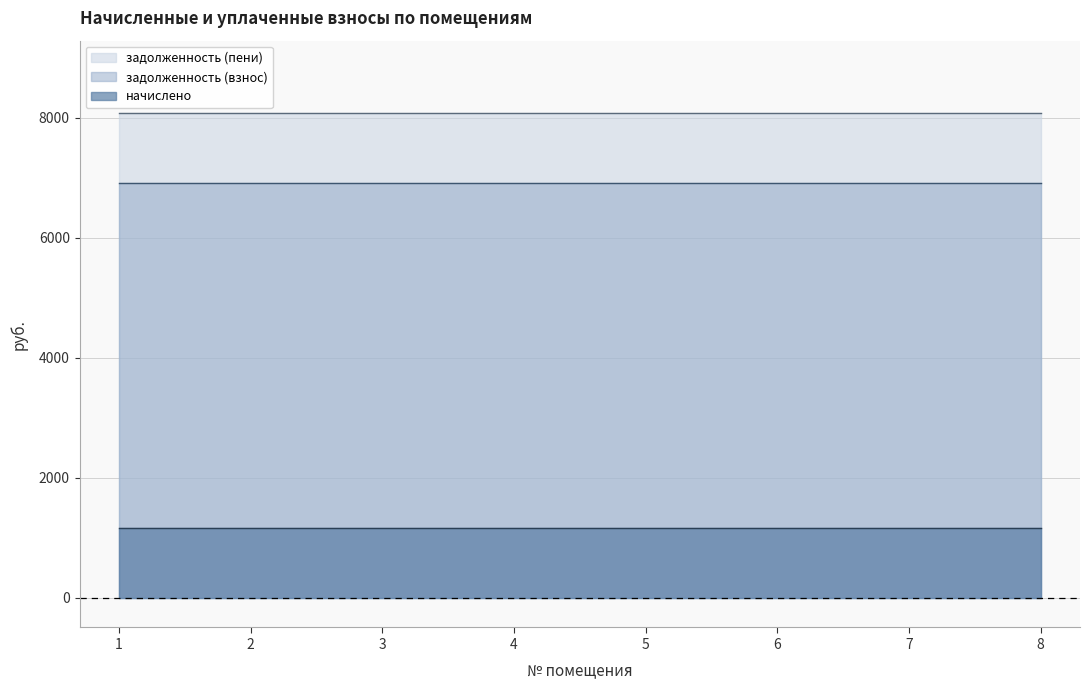

True or false: задолженность (взнос) and начислено cross at least once.

False